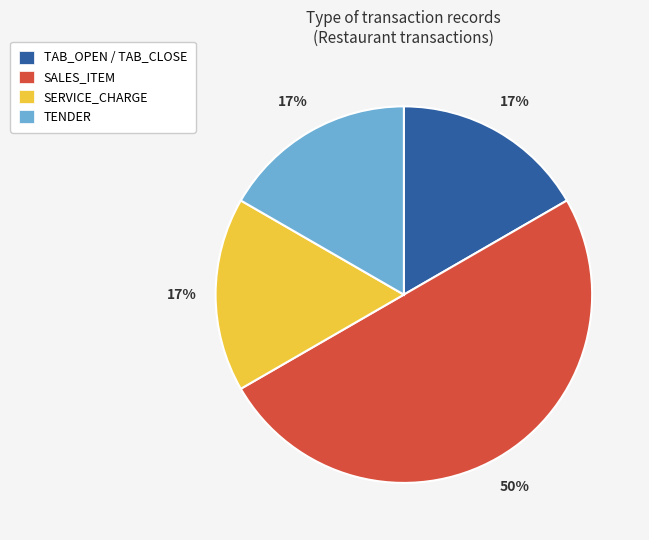

To the nearest percent, what is the average slice percentage?

25%